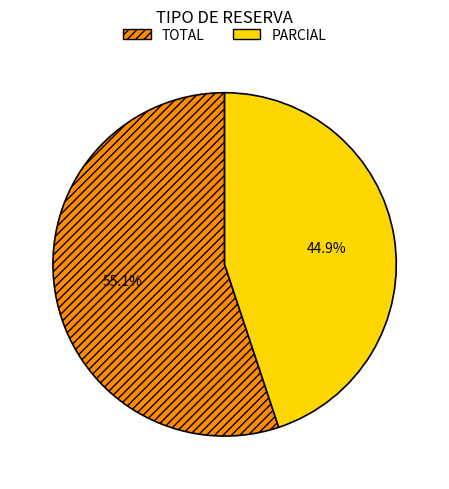

Approximately how many times larger is the value at PARCIAL compared to TOTAL?

0.8